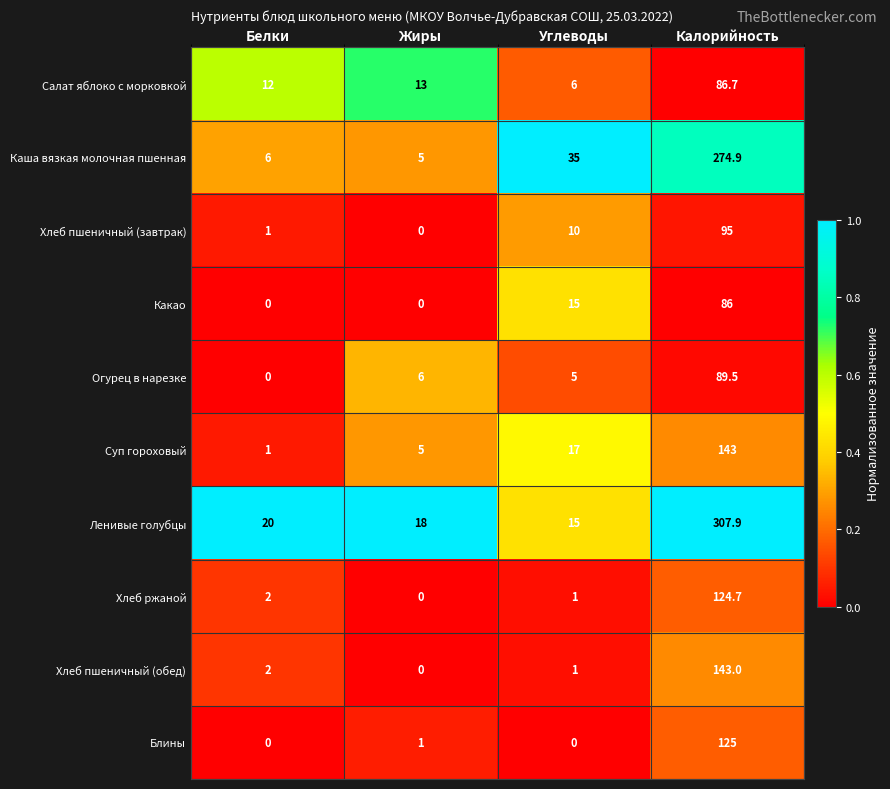

At how many categories does at least one series exceed 0?

4